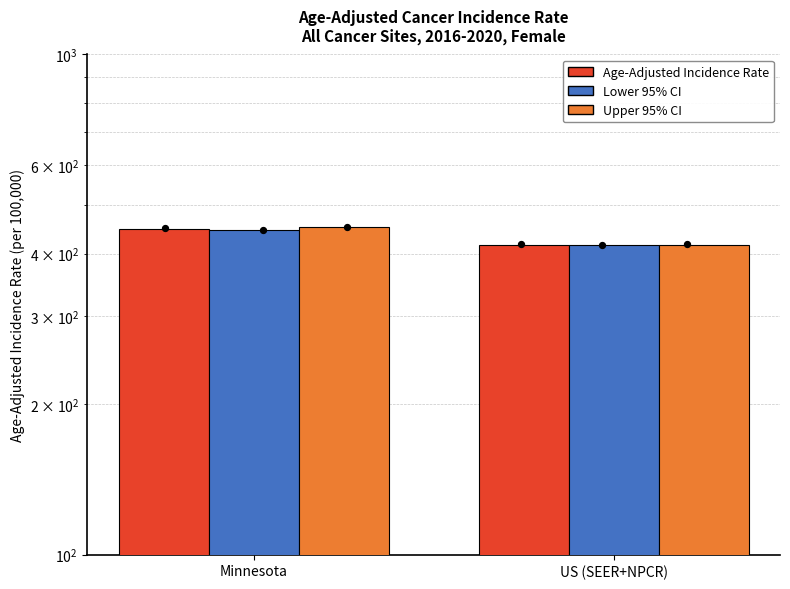

Is the value of Age-Adjusted Incidence Rate at US (SEER+NPCR) greater than the value of Upper 95% CI at Minnesota?

No